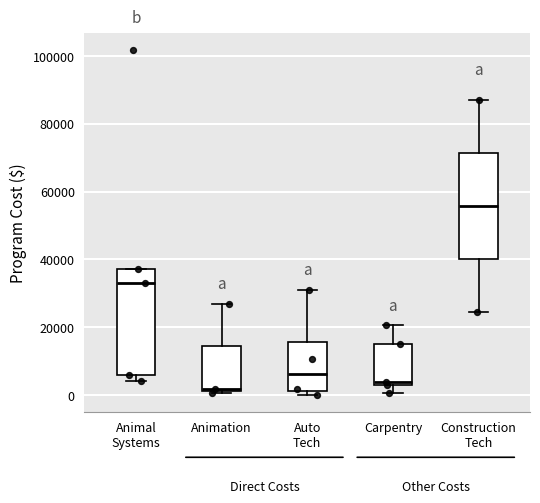

Where is the upper edge of the box for Animation on the y-axis? The values are not printed on the chart, so give them approximately, as read against the axis.

14000